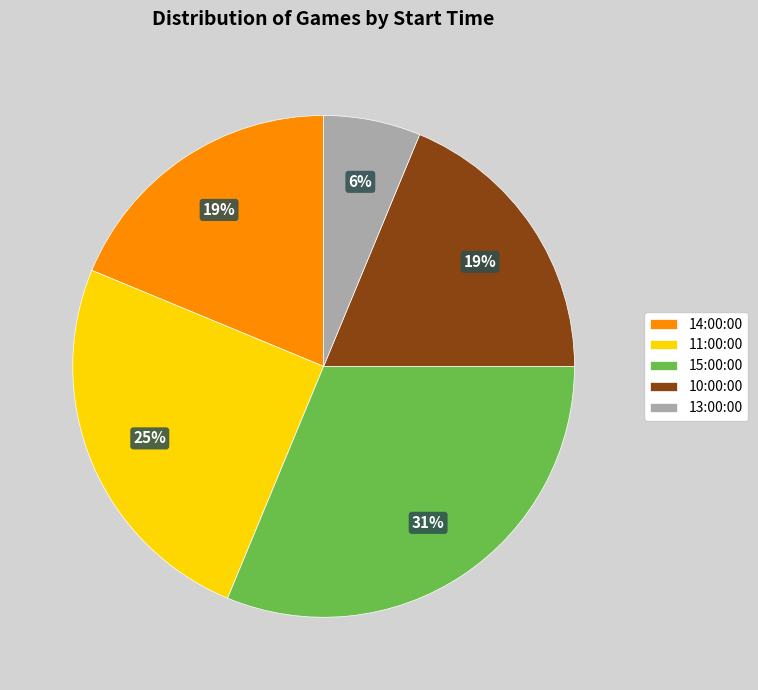

Is it true that 15:00:00 is 42% of the pie?

False